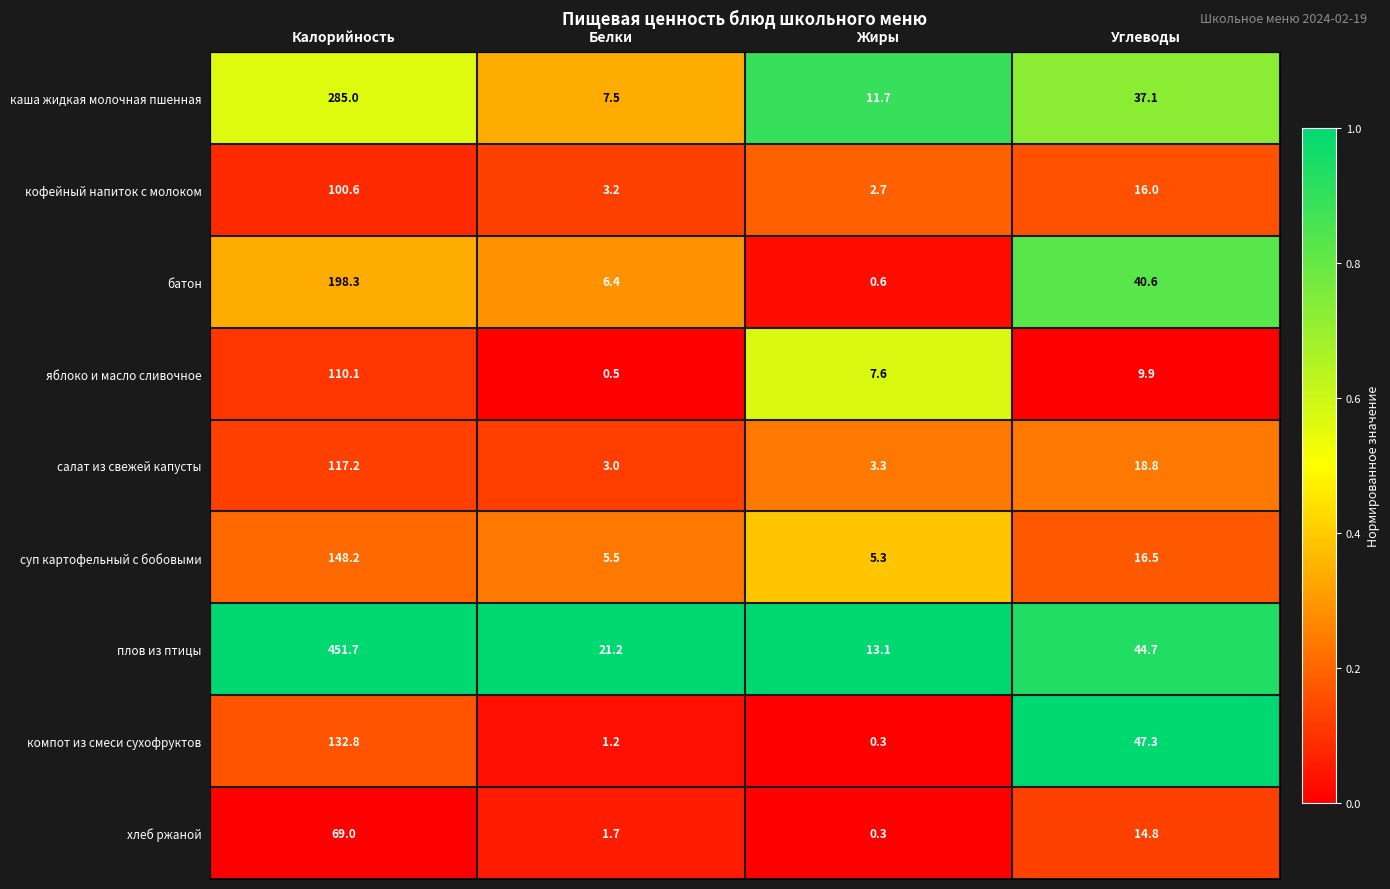

Which series has the widest spread of values?

плов из птицы